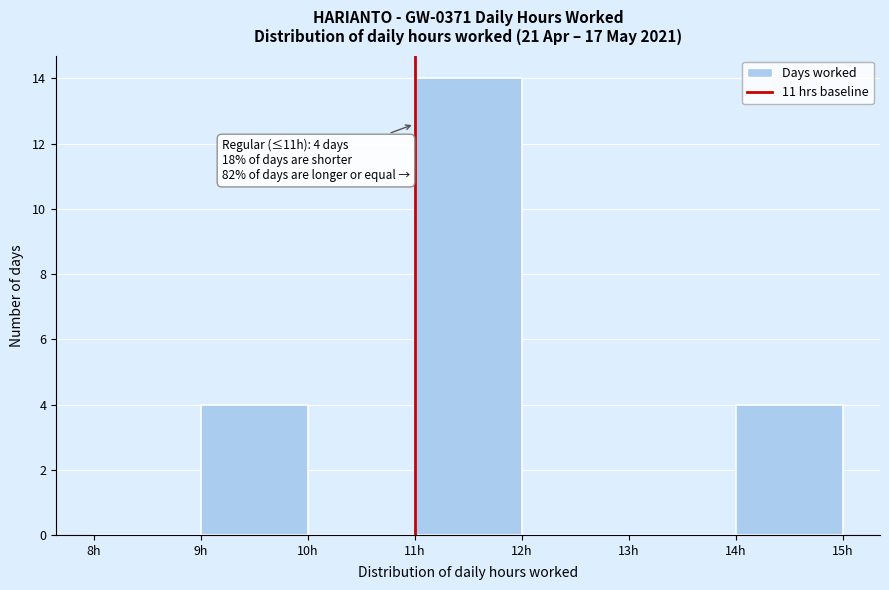

Which range on the x-axis has the tallest bar?

11 to 12